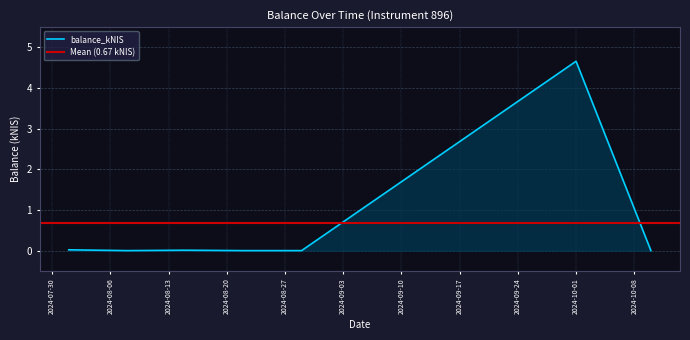

Does the chart display data point markers on the line(s)?

No